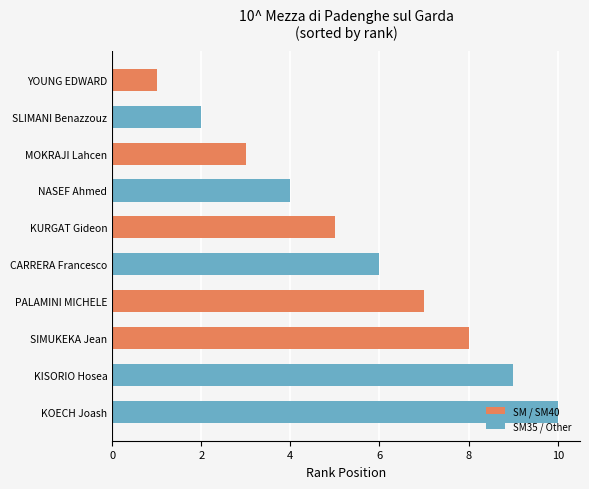

Approximately how many times larger is the value at KISORIO Hosea compared to PALAMINI MICHELE?

1.3